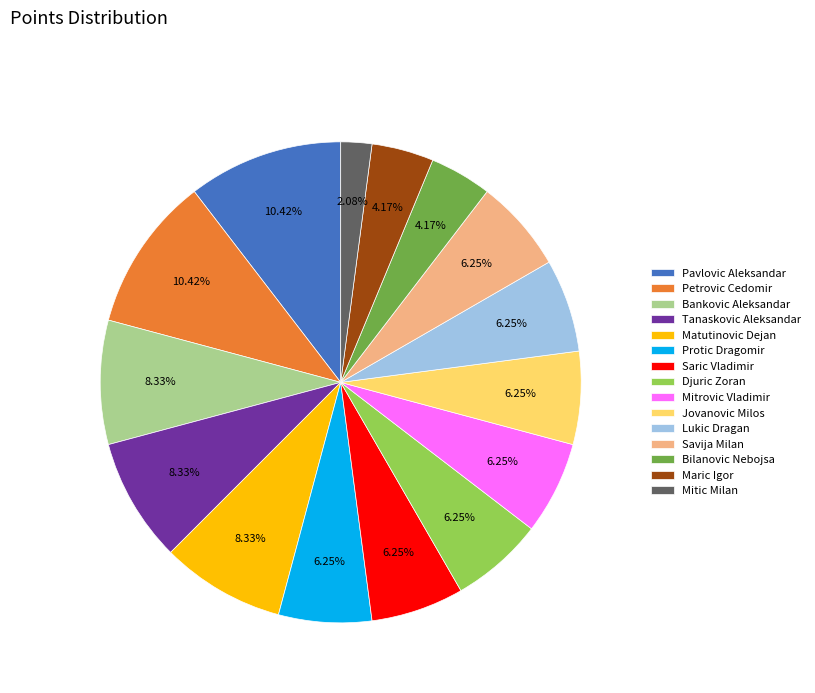

Between Protic Dragomir and Matutinovic Dejan, which is larger?

Matutinovic Dejan